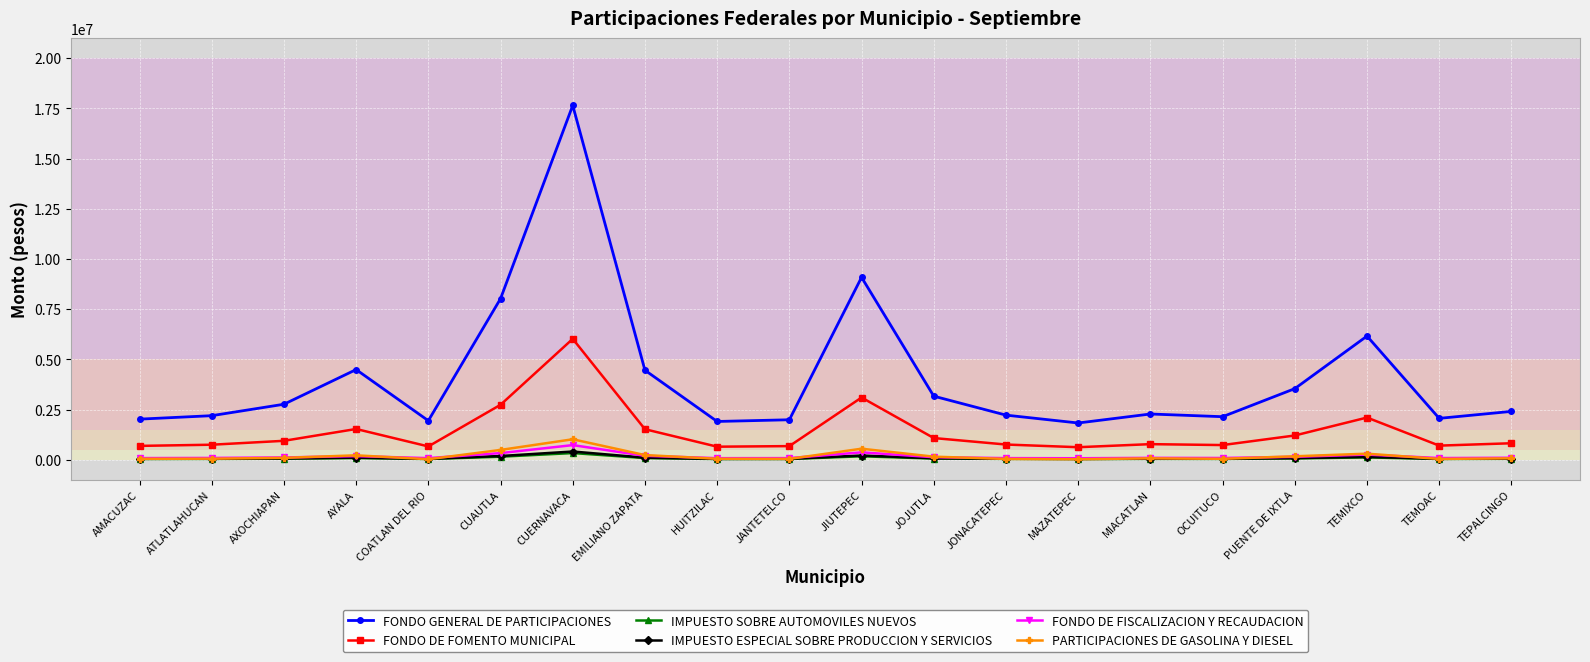

True or false: FONDO DE FOMENTO MUNICIPAL and FONDO GENERAL DE PARTICIPACIONES cross at least once.

False